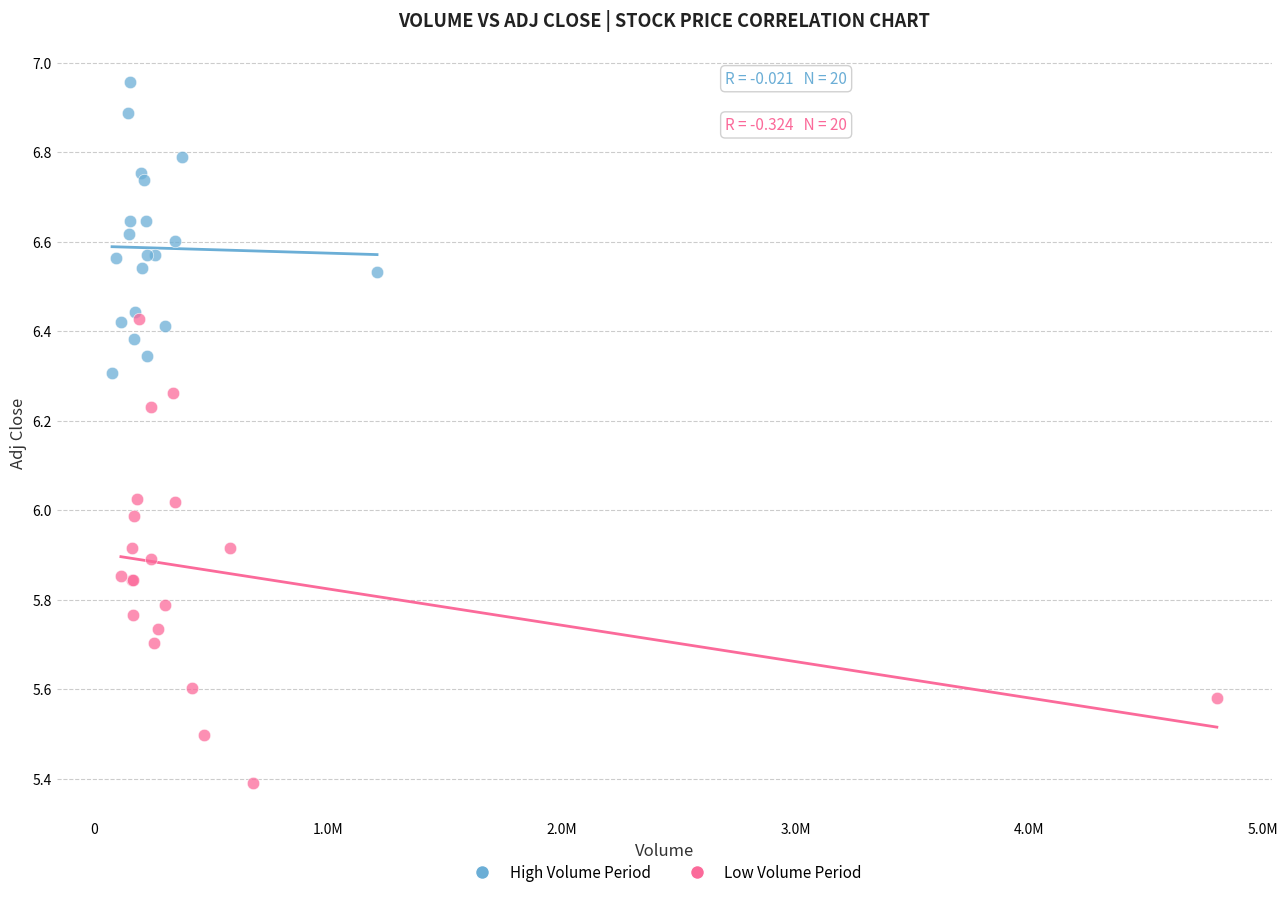

What are all the series names shown in the legend?

High Volume Period, Low Volume Period